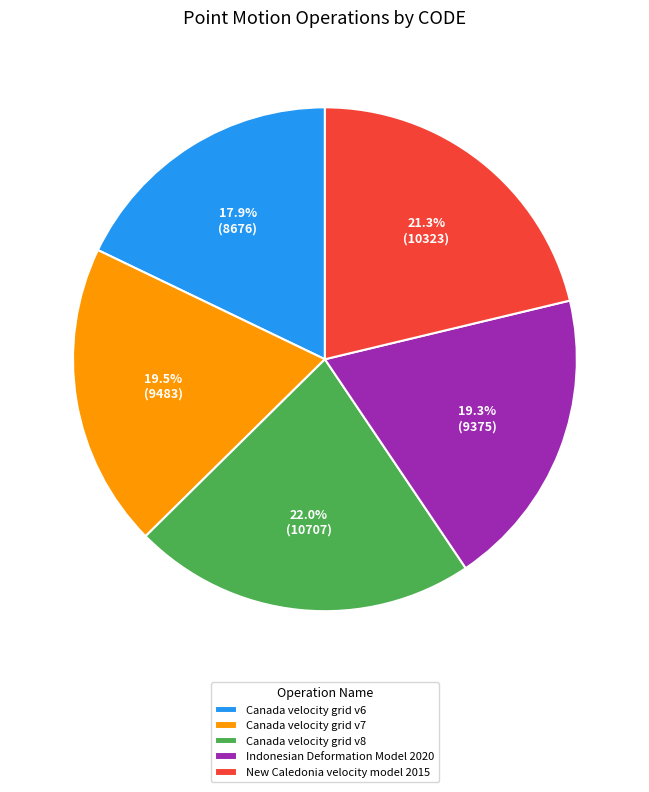

True or false: Indonesian Deformation Model 2020 accounts for 29% of the total.

False